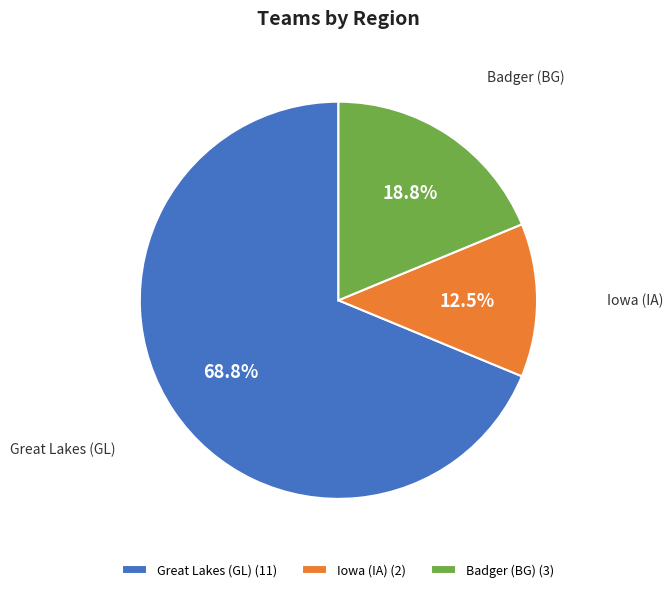

To the nearest percent, what portion does Great Lakes (GL) represent?

69%